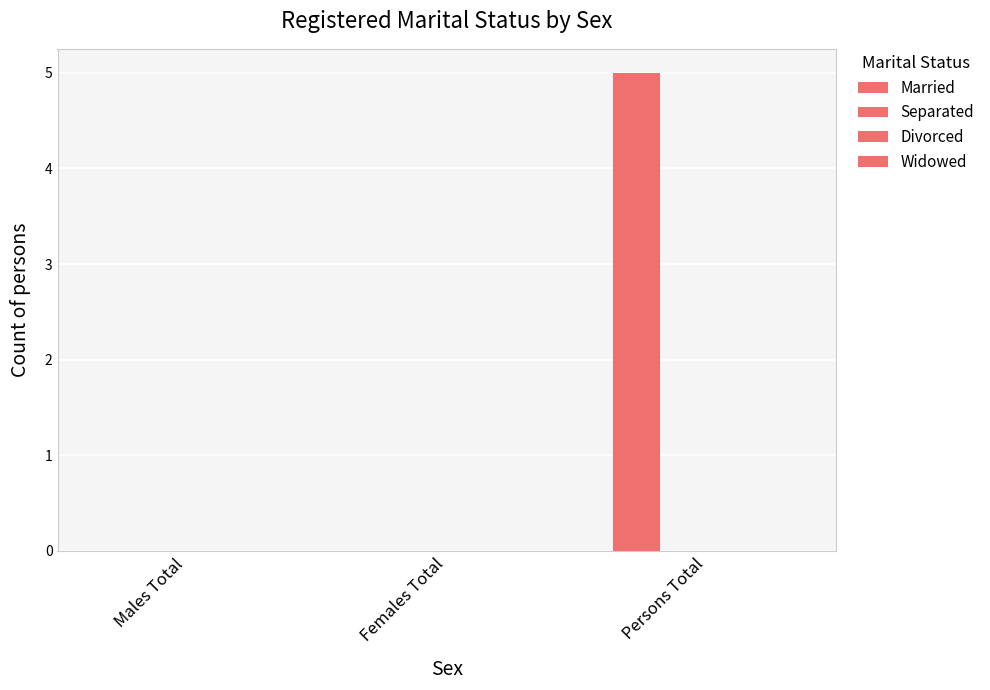

Reading left to right, transcribe all the data shown in this chart.

Married: Males Total=0	Females Total=0	Persons Total=5
Separated: Males Total=0	Females Total=0	Persons Total=0
Divorced: Males Total=0	Females Total=0	Persons Total=0
Widowed: Males Total=0	Females Total=0	Persons Total=0